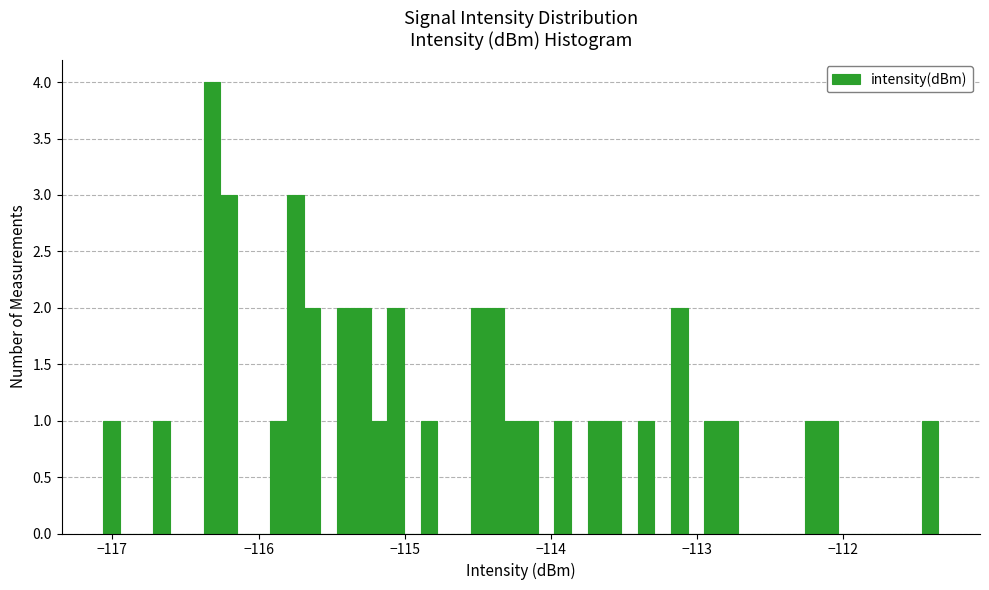

Read against the x-axis, roughly where is the centre of the tallest bar?

-116.3